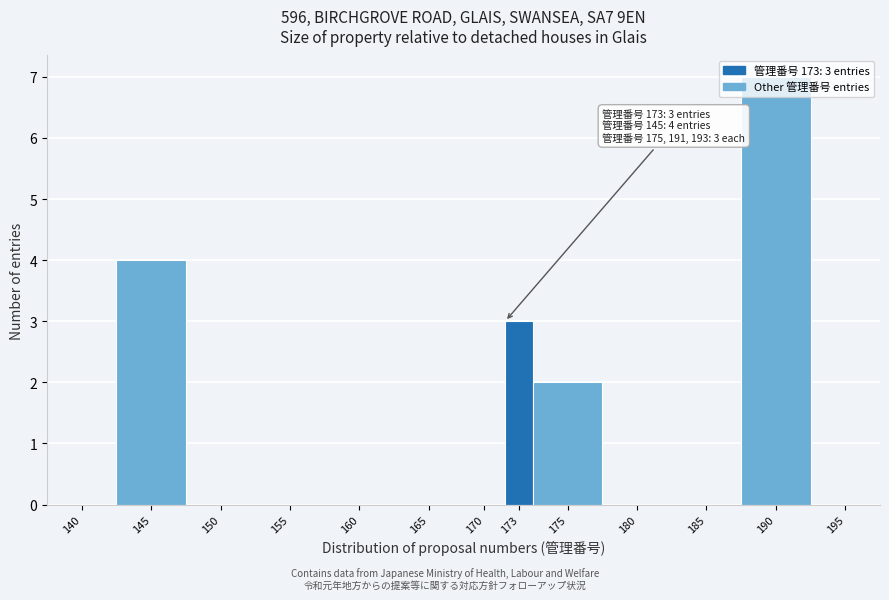

What is the greatest value displayed?

7